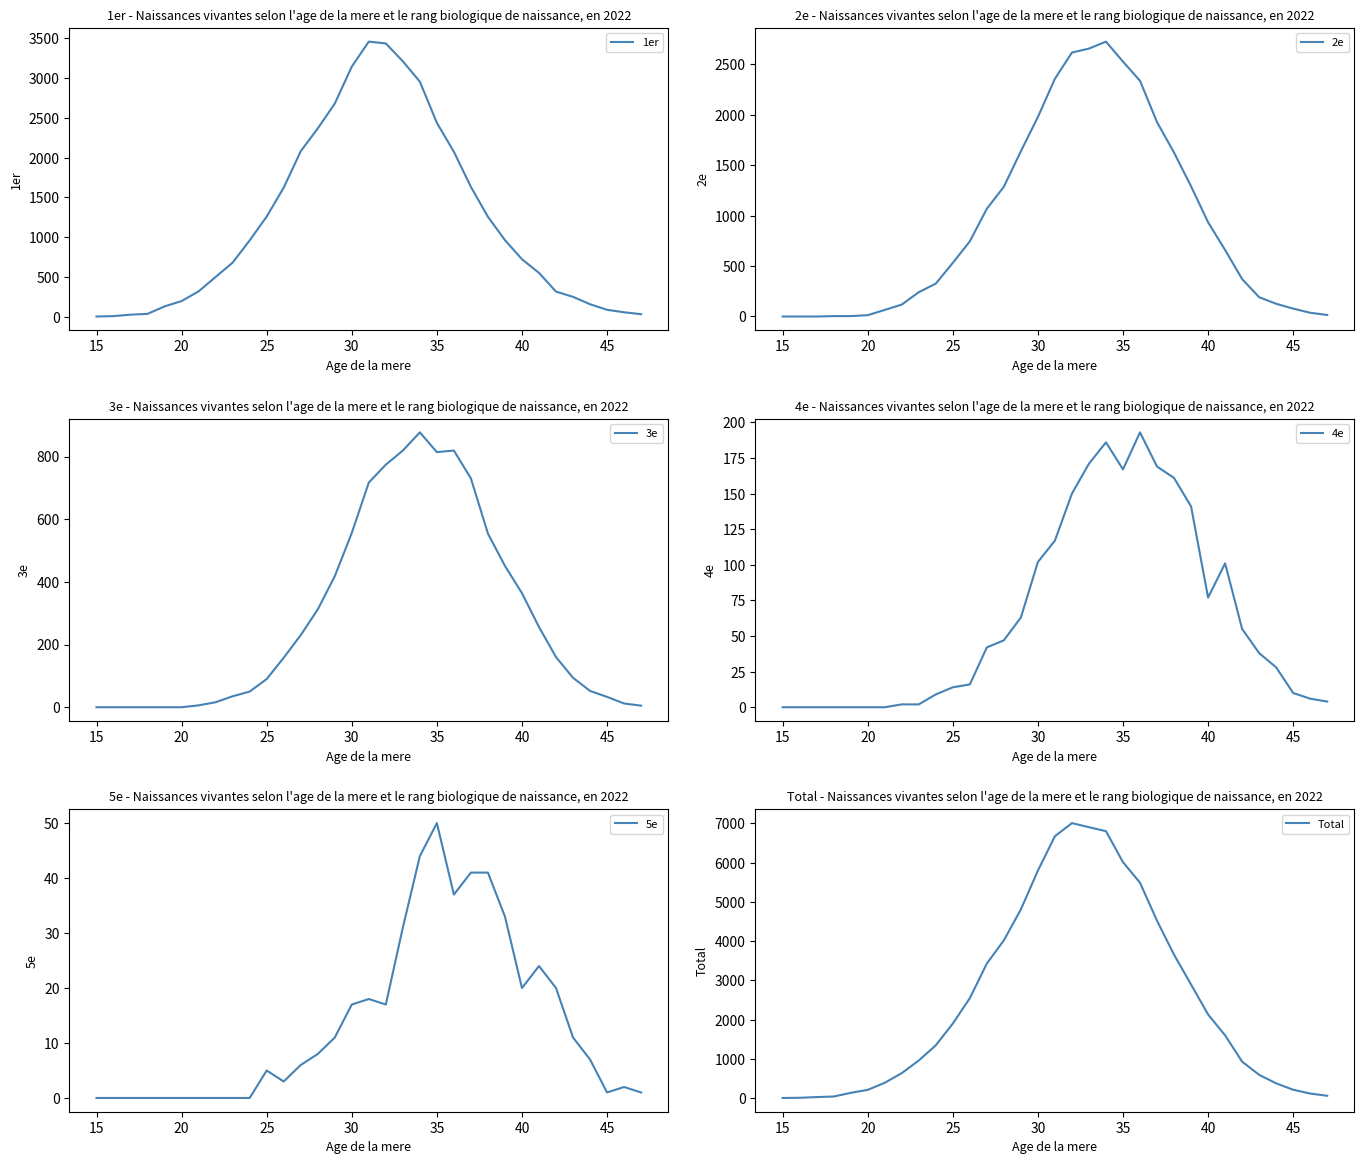

How many data points in 3e are less than 158?

16